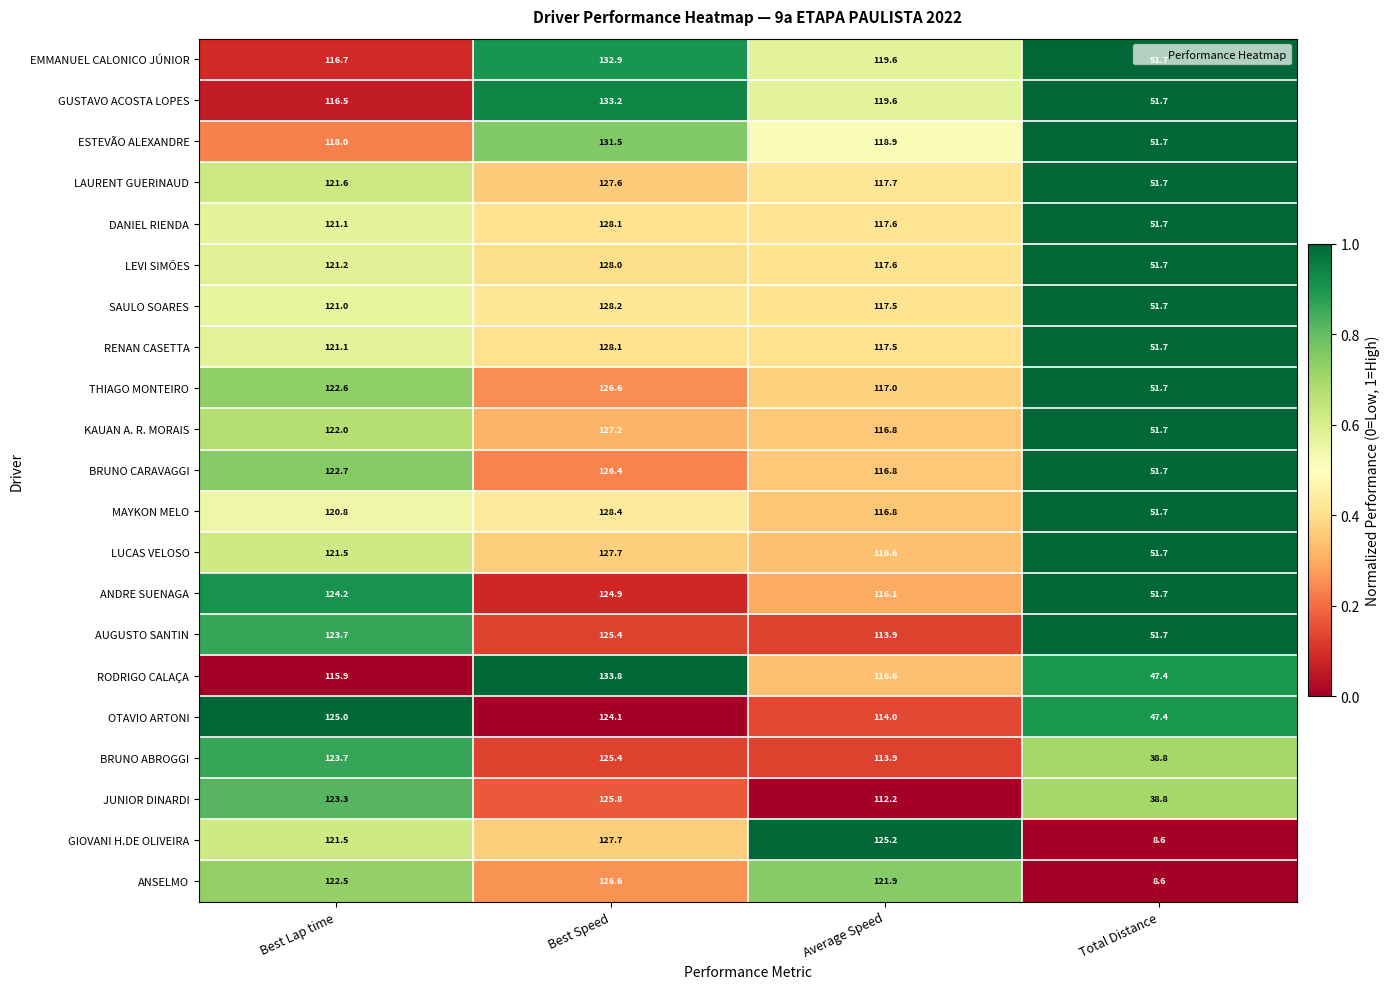

Which series has the largest range (max minus min)?

GIOVANI H.DE OLIVEIRA